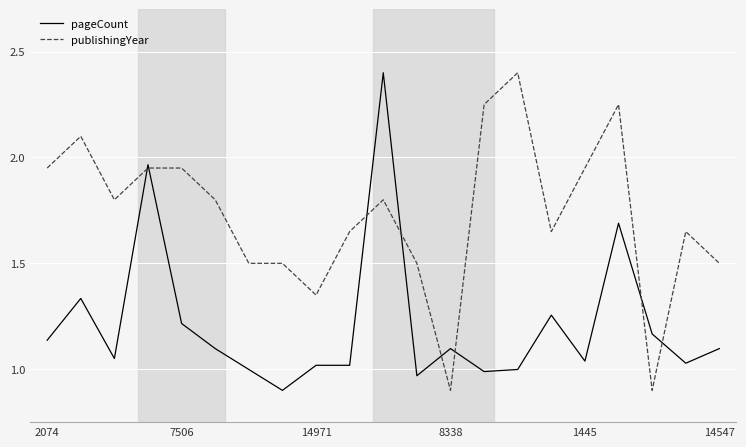

What is the minimum value for pageCount?

0.9